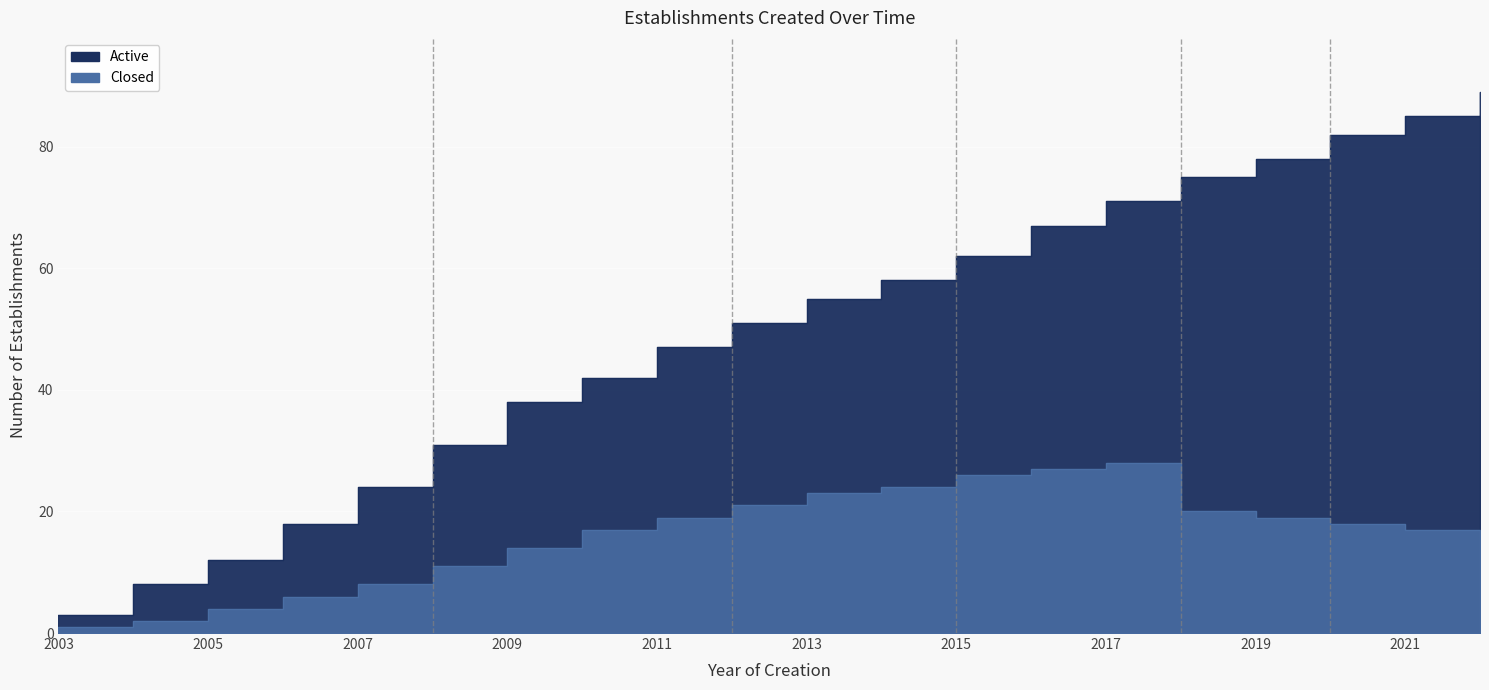

What are all the series names shown in the legend?

Active, Closed